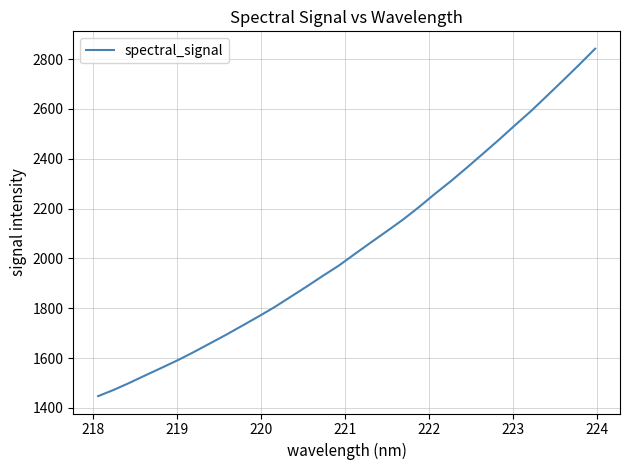

What is the minimum value shown in the chart?

1447.6